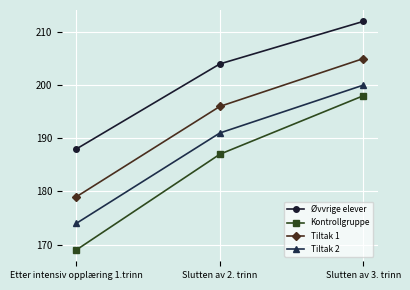

What is the average value of the Øvvrige elever series?

201